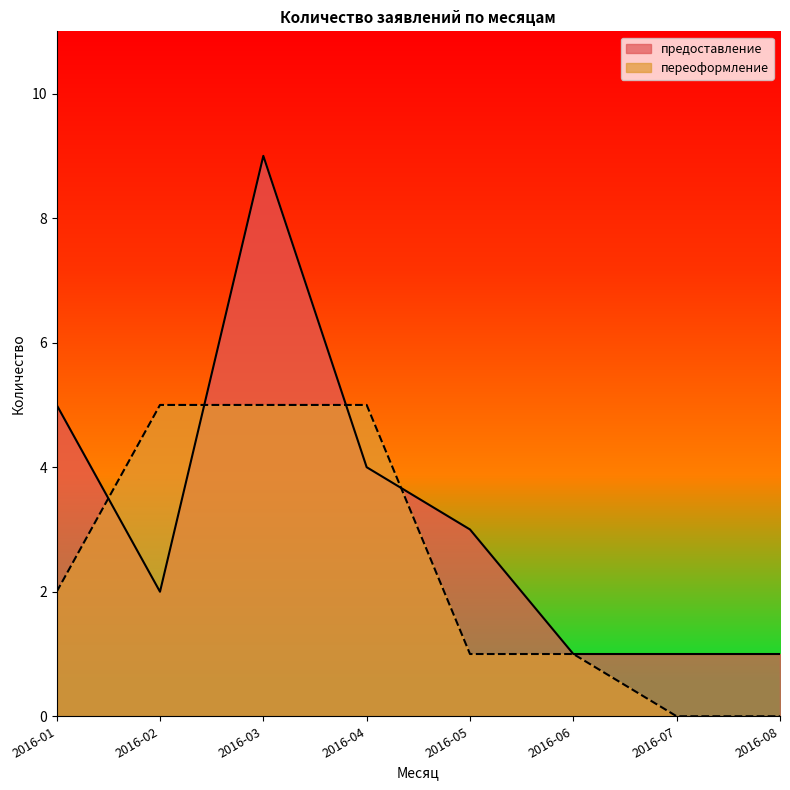

At 2016-08, list the series in order from smallest to largest.

переоформление, предоставление